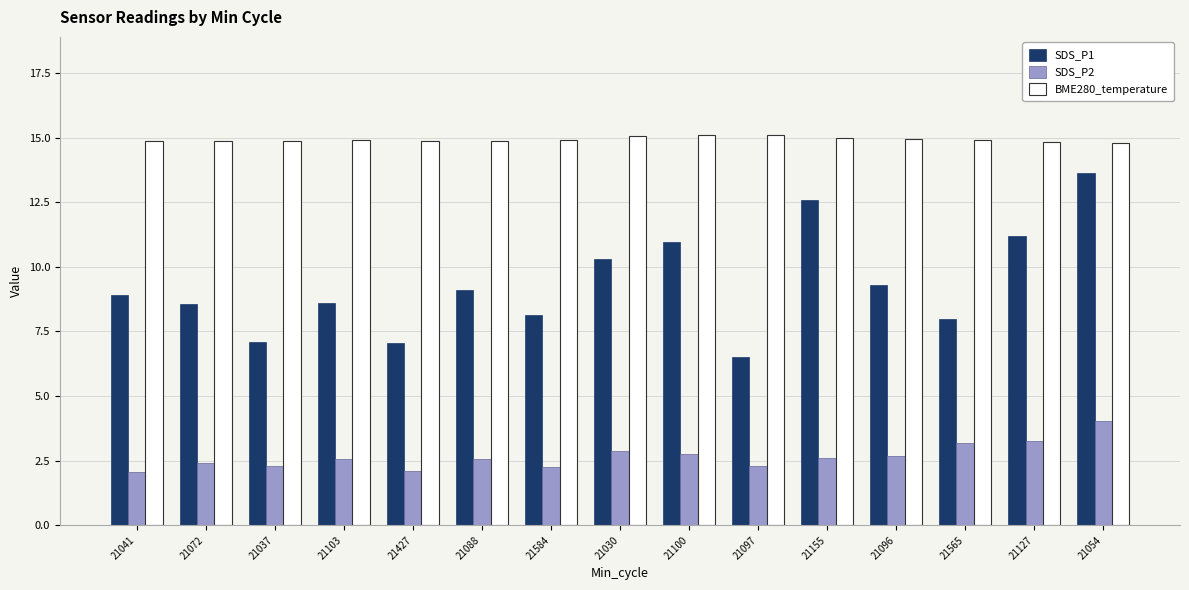

True or false: BME280_temperature has a value of 24.7 at 21127.

False